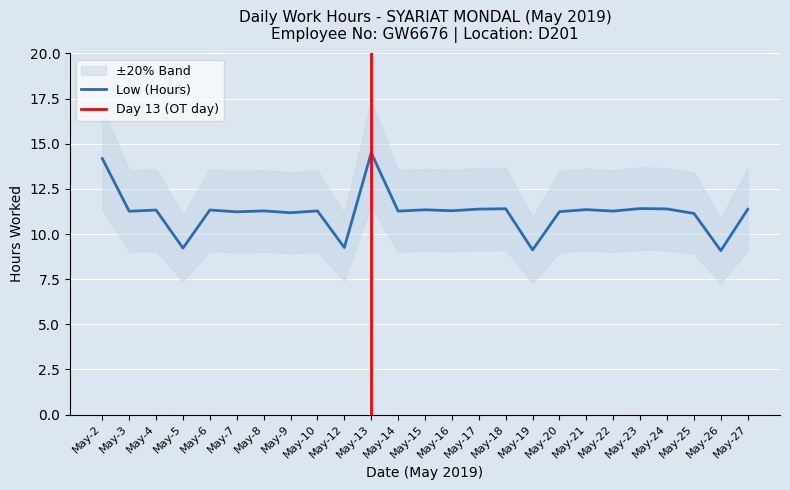

What is the lowest value of the Low (Hours) series?

9.1